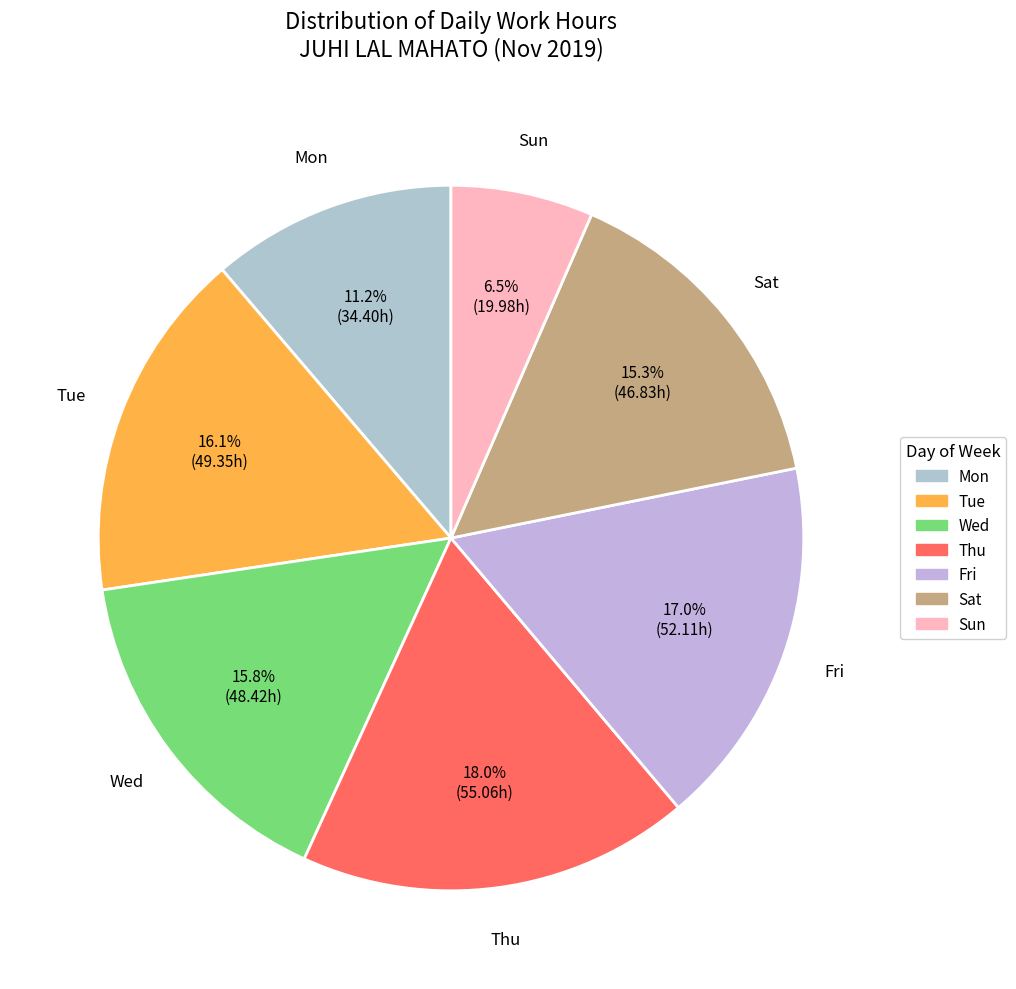

What is the smallest slice in the pie chart?

Sun